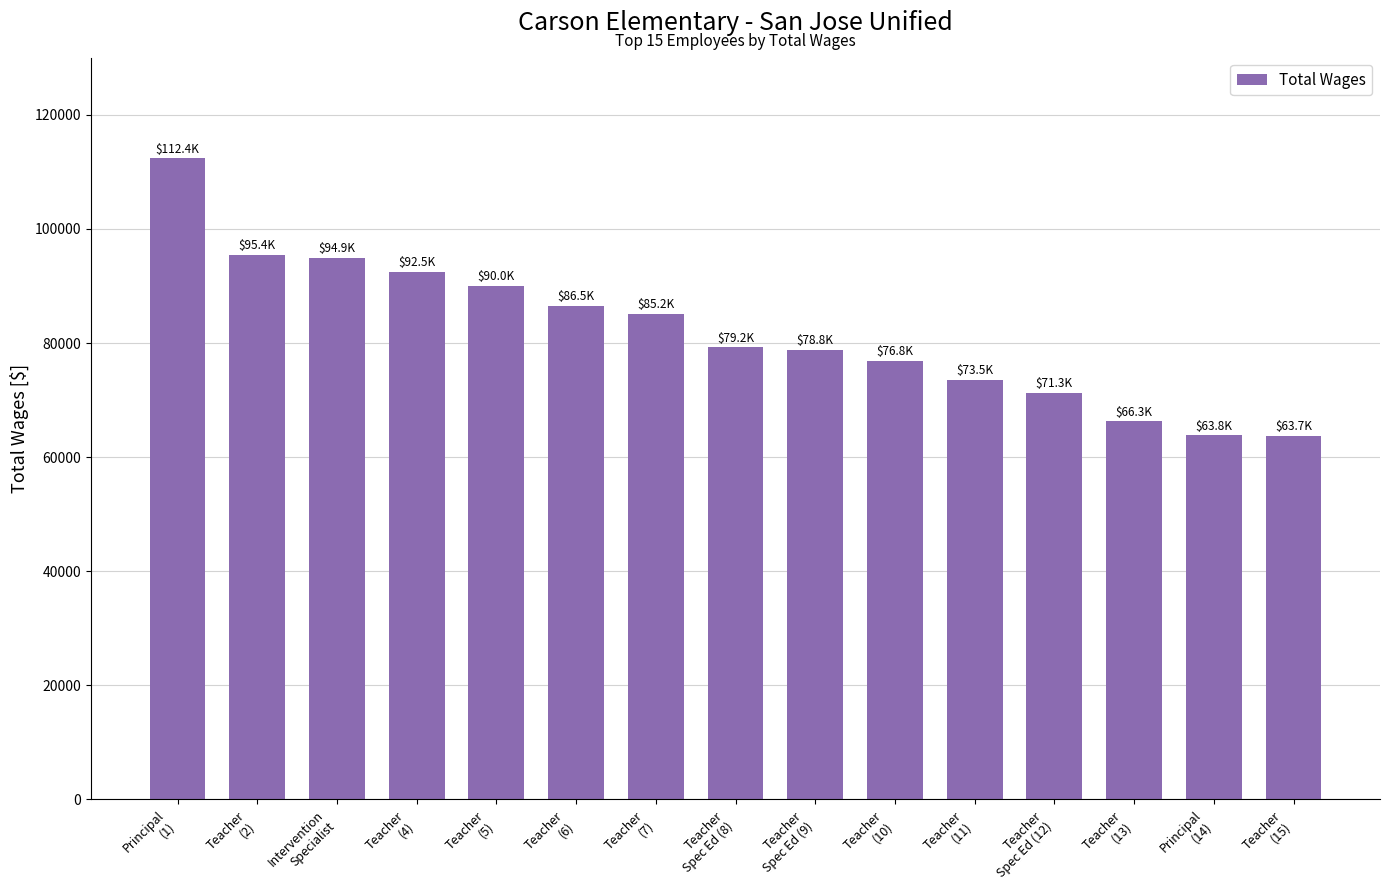

What is the sum of the values at Teacher
(13) and Teacher
(6)?

152821